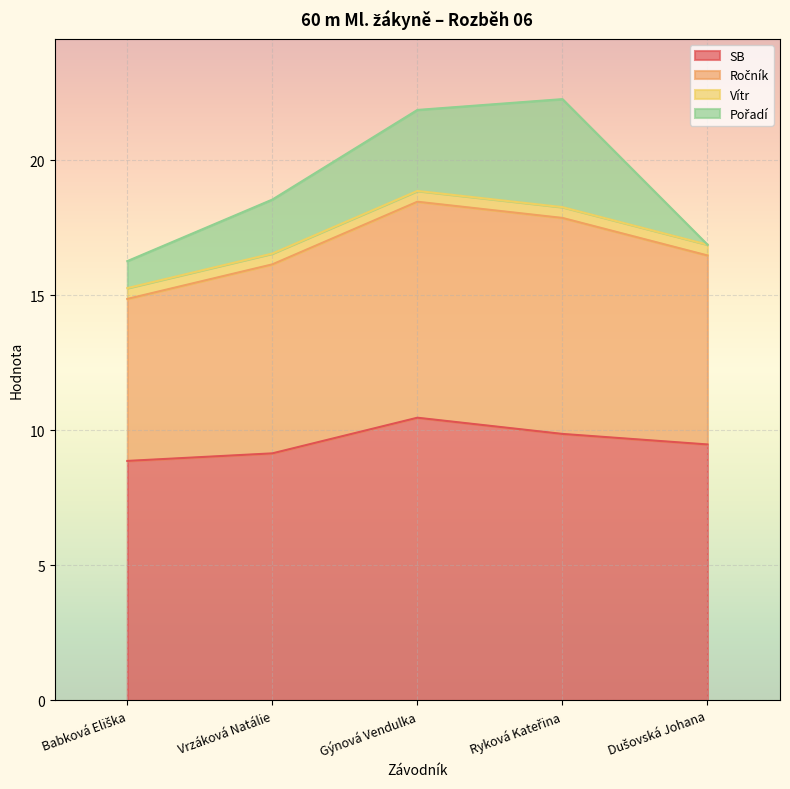

Is it true that SB equals 10.5 at Gýnová Vendulka?

True